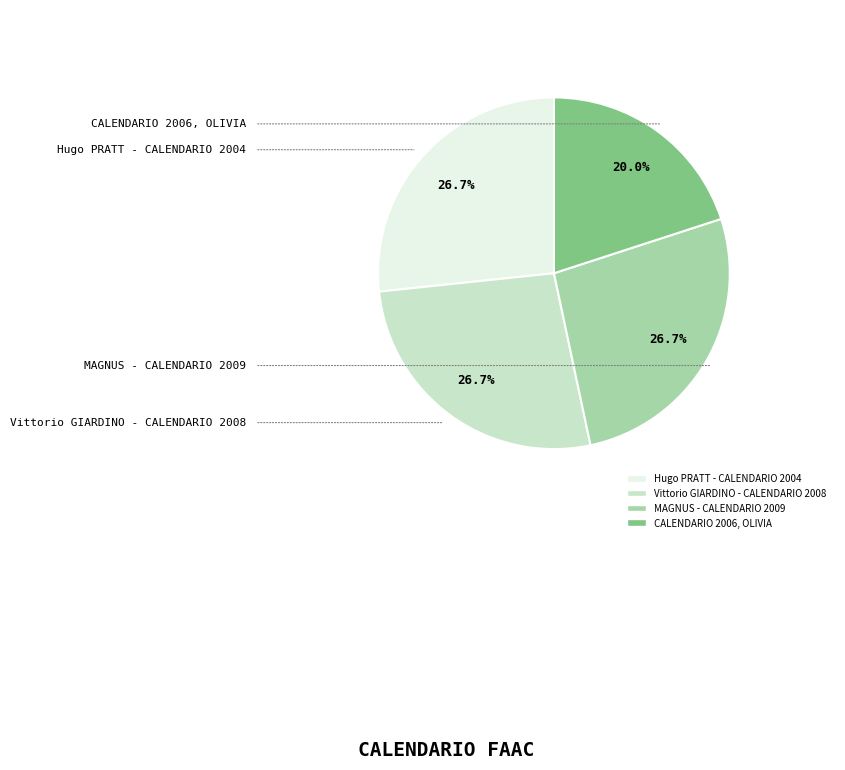

Between Vittorio GIARDINO - CALENDARIO 2008 and CALENDARIO 2006, OLIVIA, which is larger?

Vittorio GIARDINO - CALENDARIO 2008